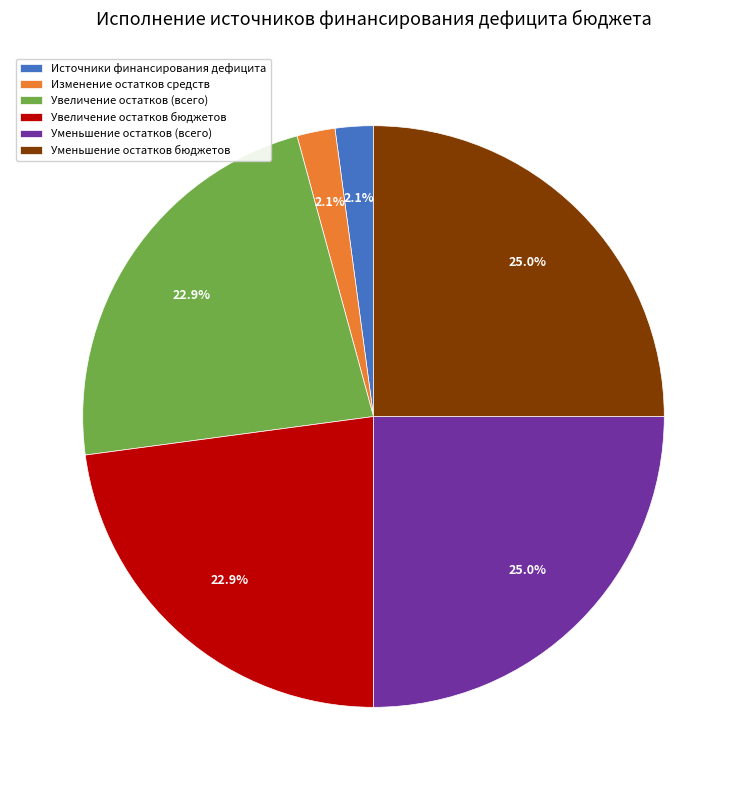

Between Источники финансирования дефицита and Увеличение остатков бюджетов, which is larger?

Увеличение остатков бюджетов